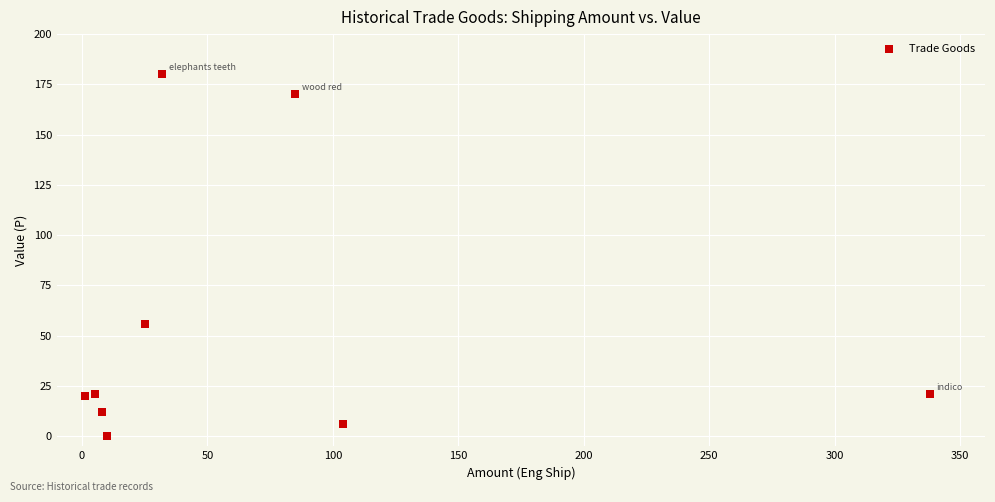

What Y value in the scatter plot is closest to 90?

56